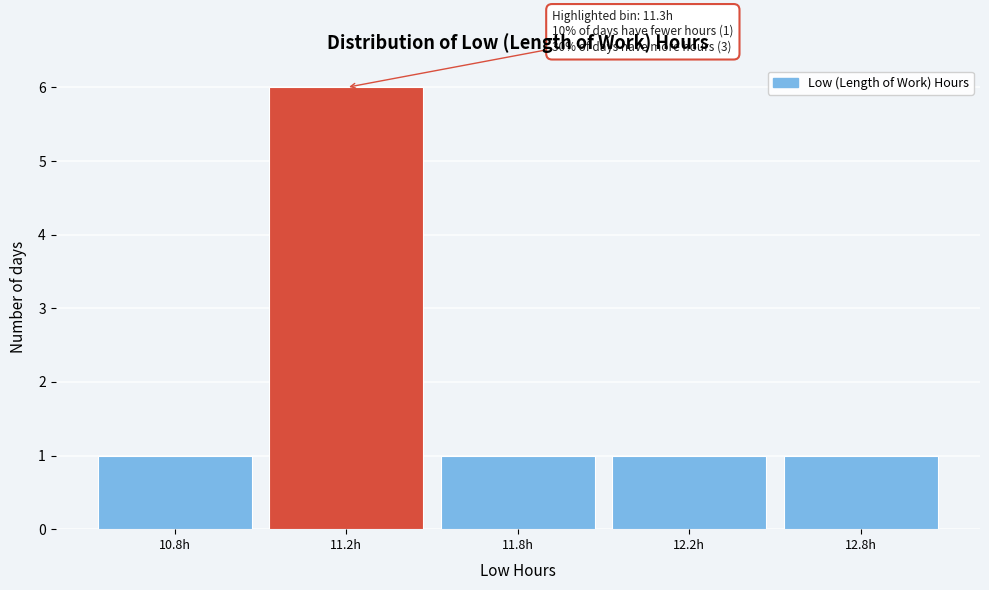

Reading left to right, extract all data points from this chart.

1	6	1	1	1